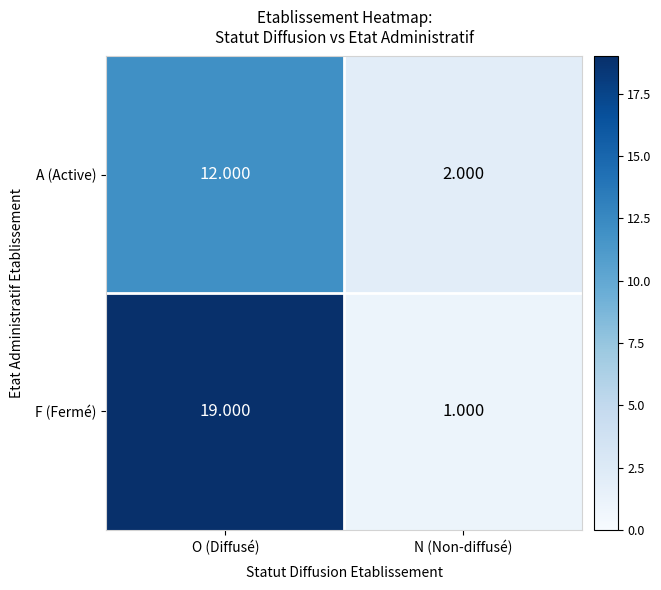

At how many categories does at least one series exceed 4?

1